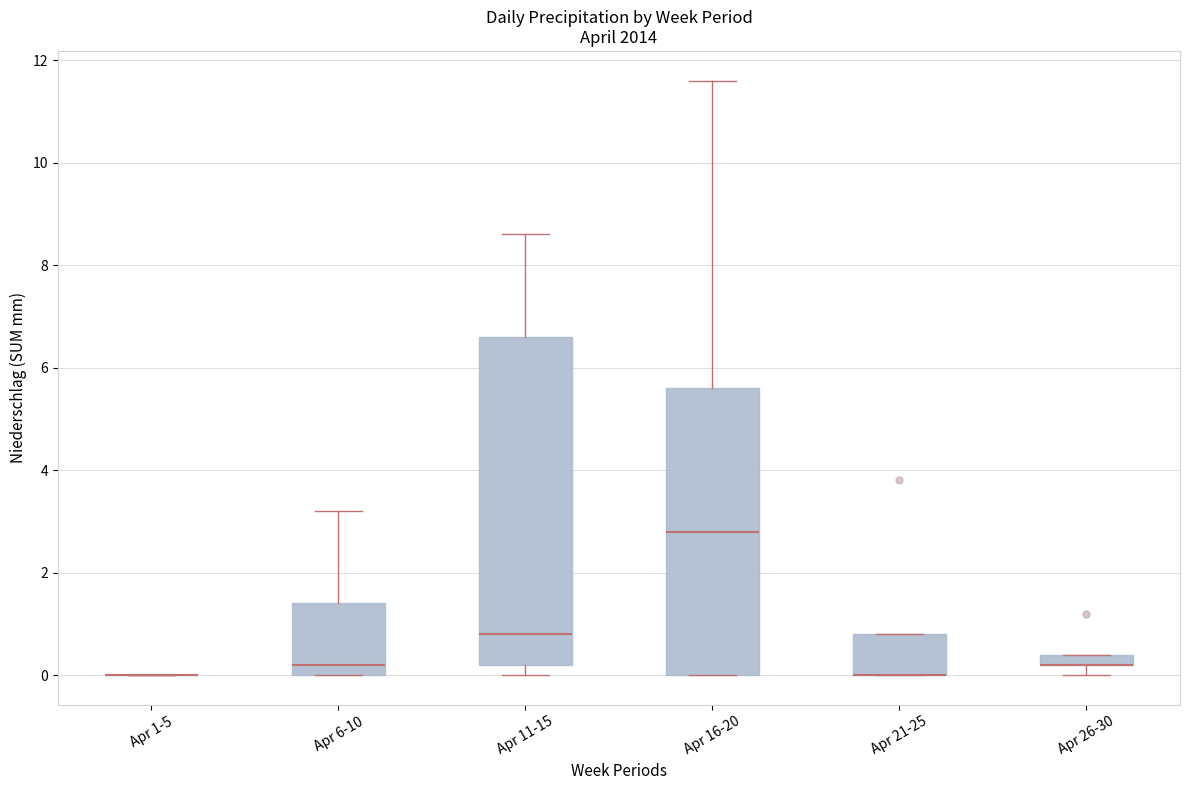

Where is the upper edge of the box for Apr 26-30 on the y-axis? The values are not printed on the chart, so give them approximately, as read against the axis.

0.4